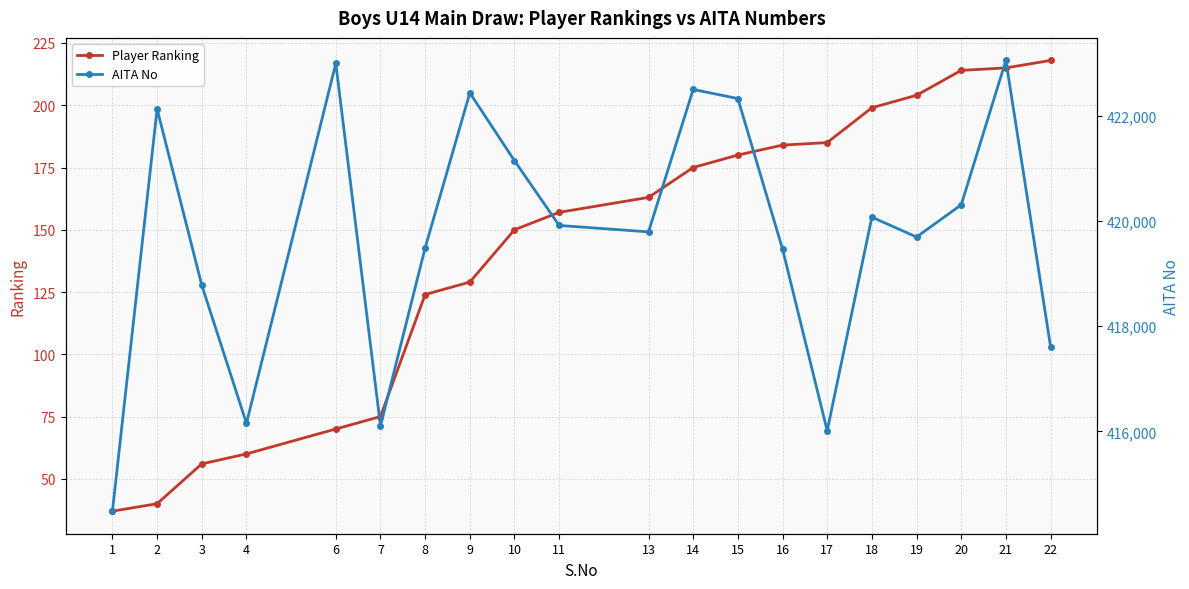

True or false: AITA No has a value of 416156 at 4.

True